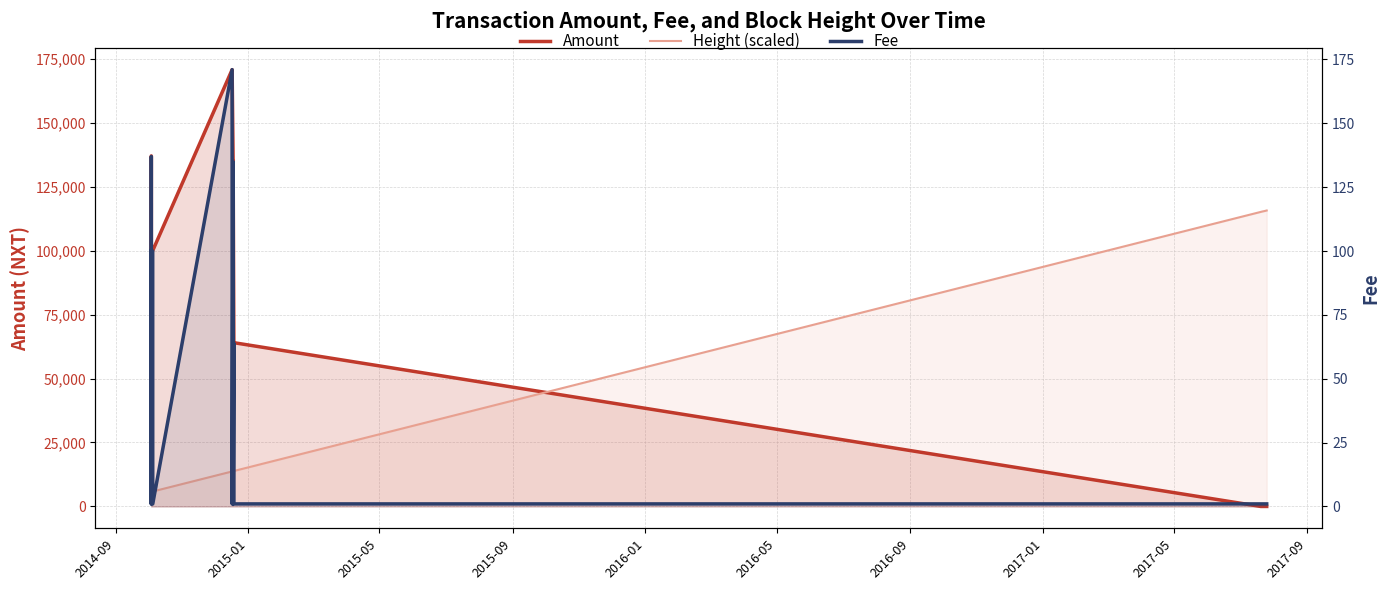

Count the number of data series in this chart.

3